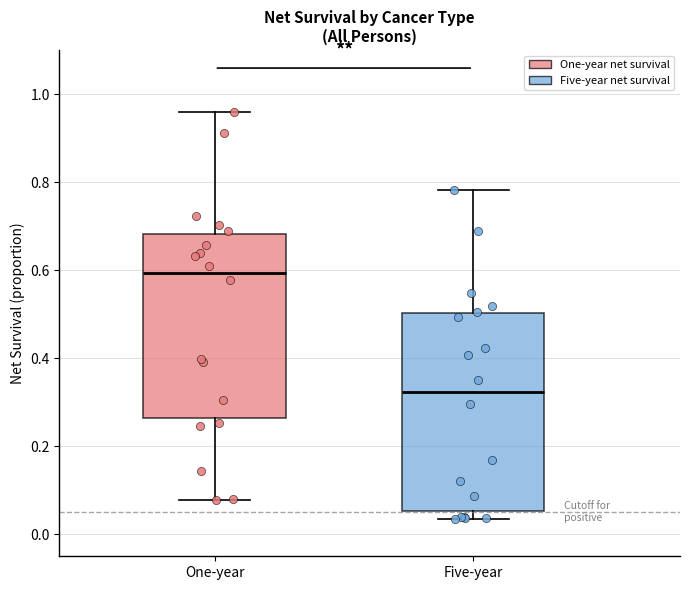

Where is the upper edge of the box for Five-year on the y-axis? The values are not printed on the chart, so give them approximately, as read against the axis.

0.50